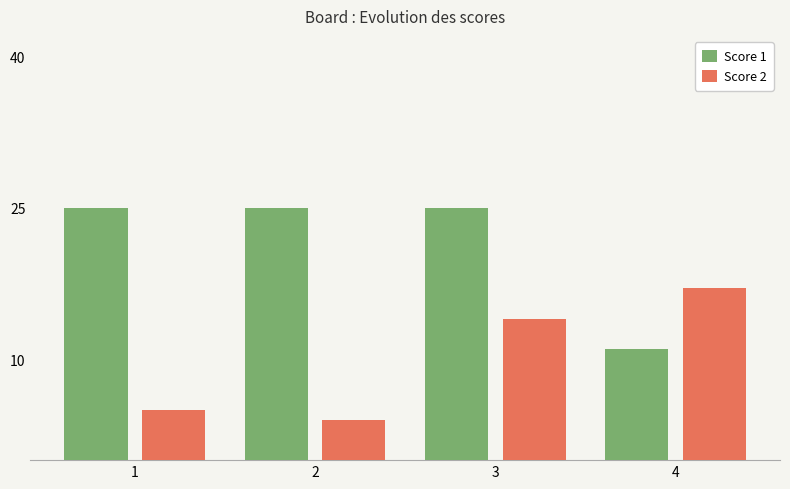

What is the average value of the Score 1 series?

22